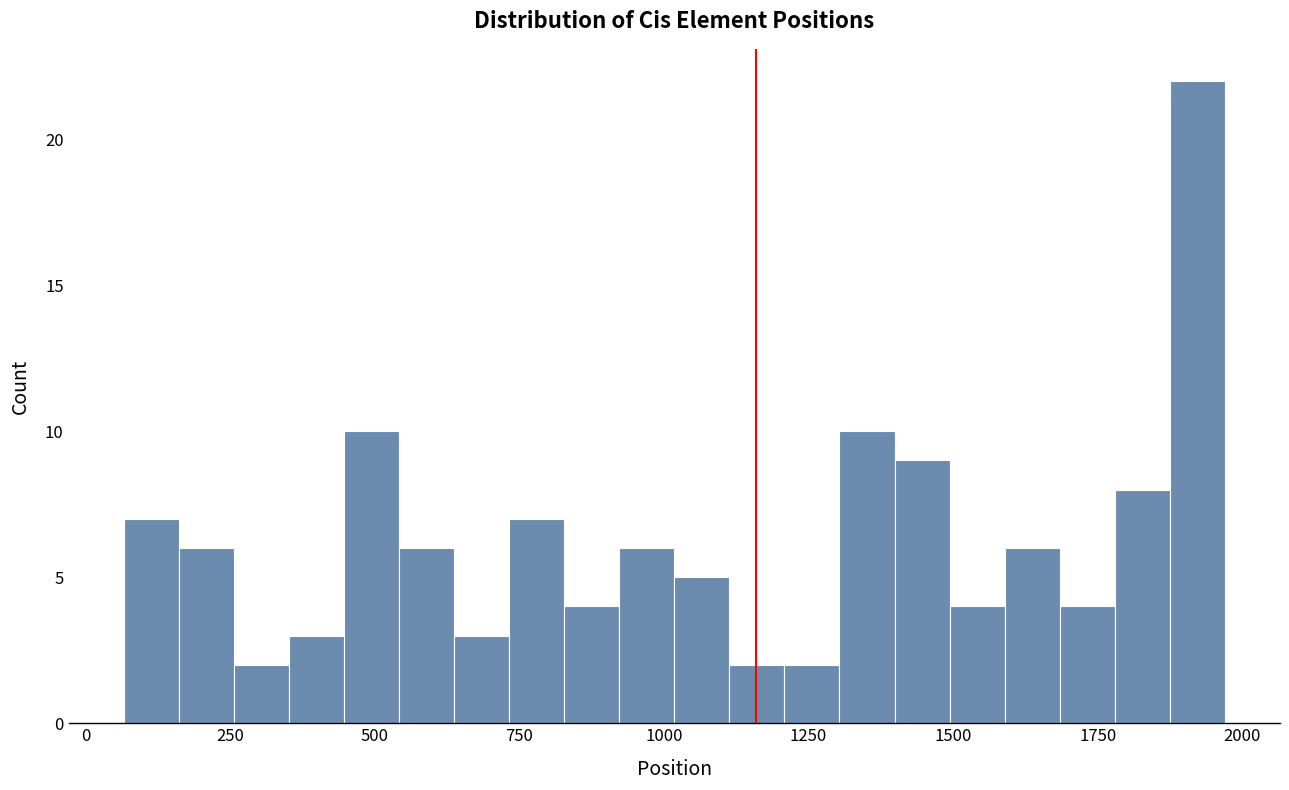

Read against the x-axis, roughly where is the centre of the tallest bar?

1900